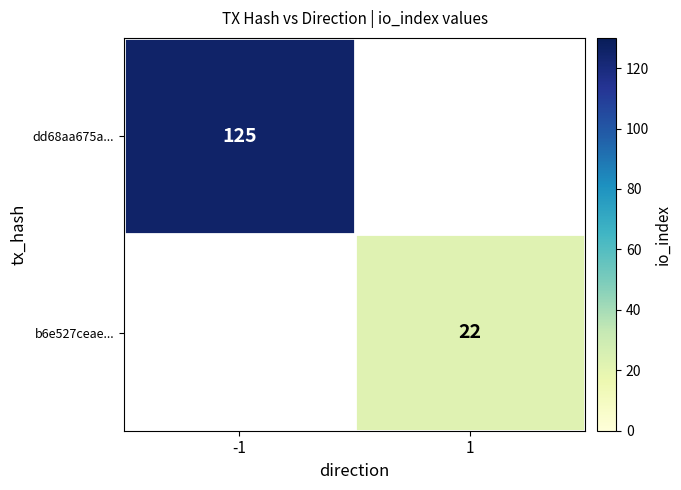

The b6e527ceae... series shows 12 at 1. True or false?

False